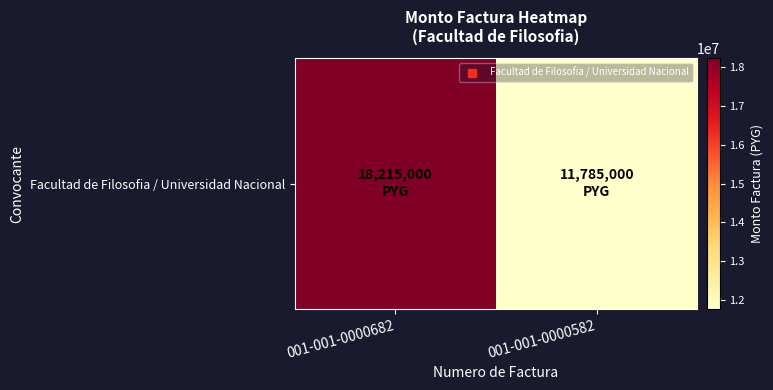

Rank the categories by value from highest to lowest.

001-001-0000682, 001-001-0000582